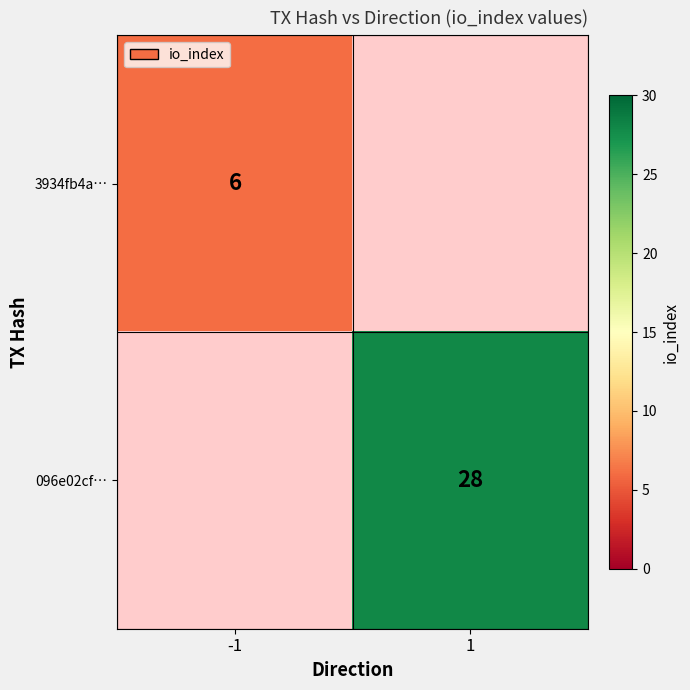

Is it true that 3934fb4a… equals 6 at -1?

True